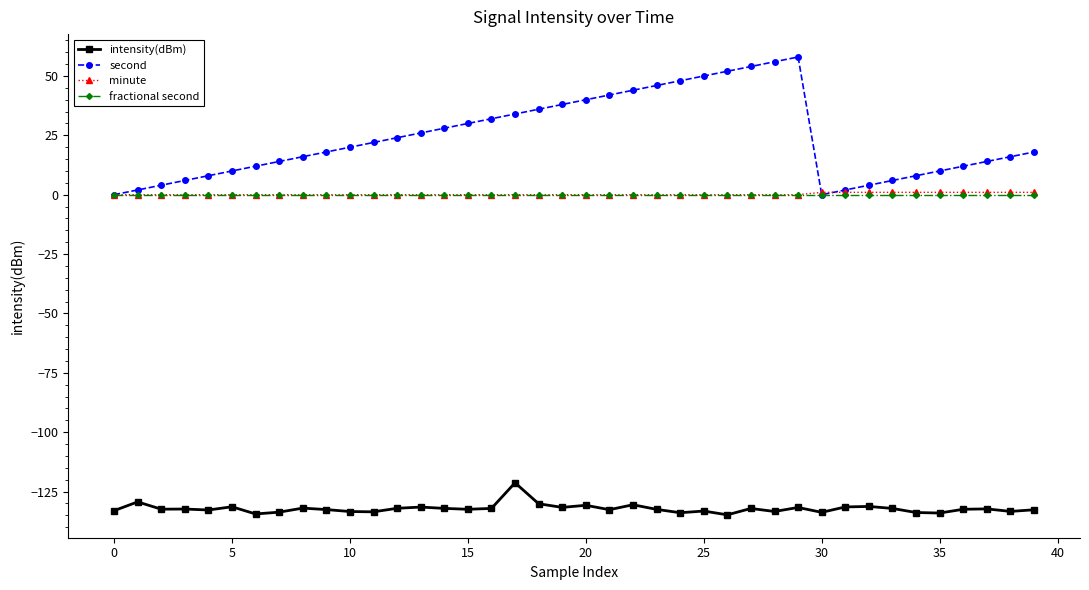

Which series has the largest total across all categories?

second